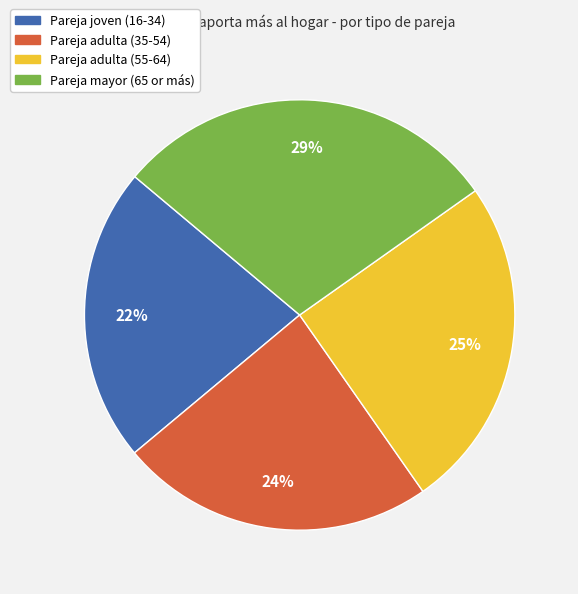

What is the largest slice in the pie chart?

Pareja mayor (65 or más)